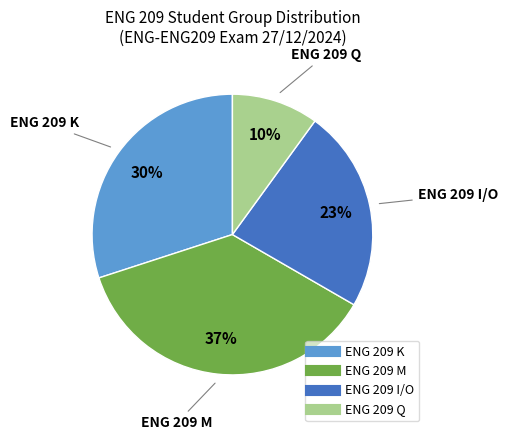

To the nearest percent, what is the average slice percentage?

25%